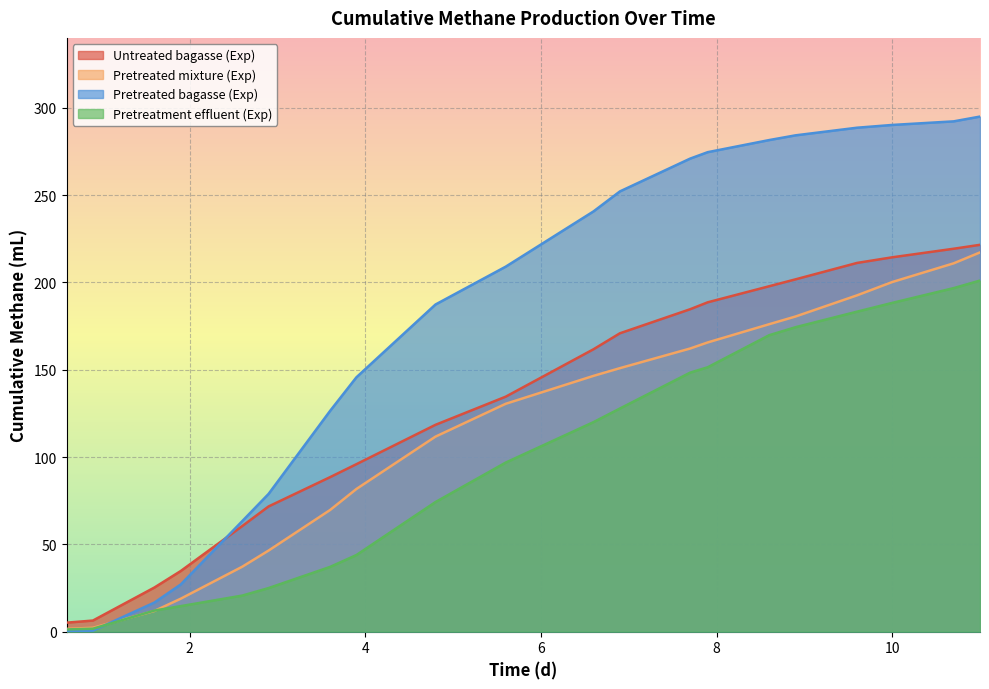

The value of Untreated bagasse (Exp) at 10.0 is 284.0. True or false?

False